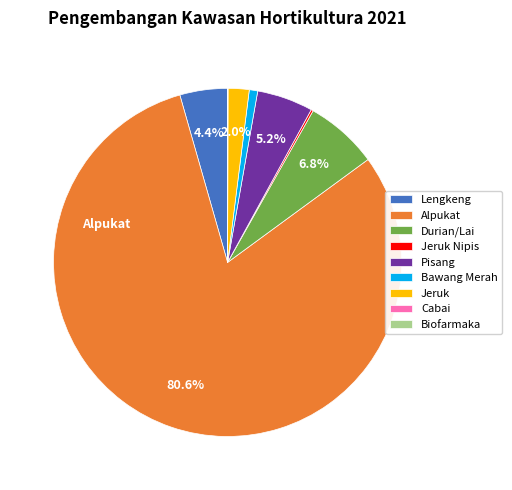

Which category has the biggest portion of the pie?

Alpukat